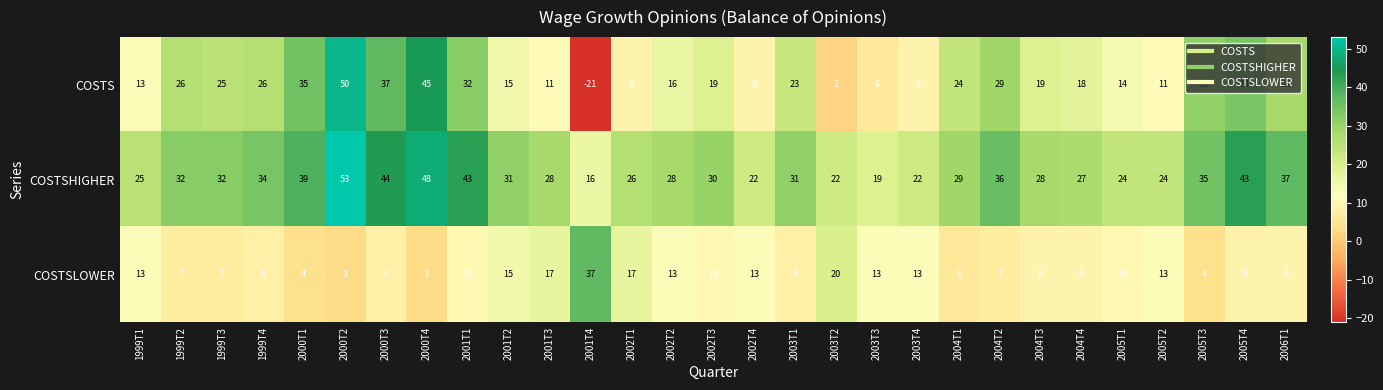

Count the number of categories in the chart.

29